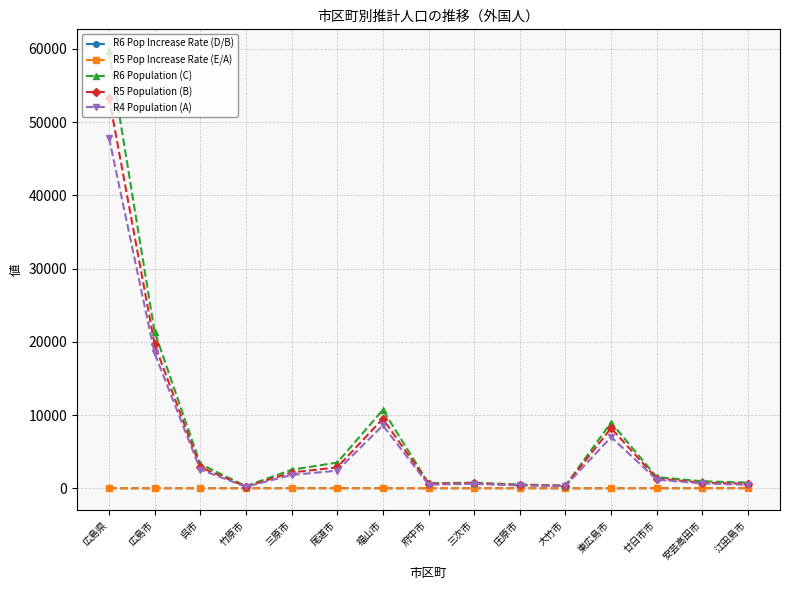

At which category does the chart reach its peak across all series?

広島県